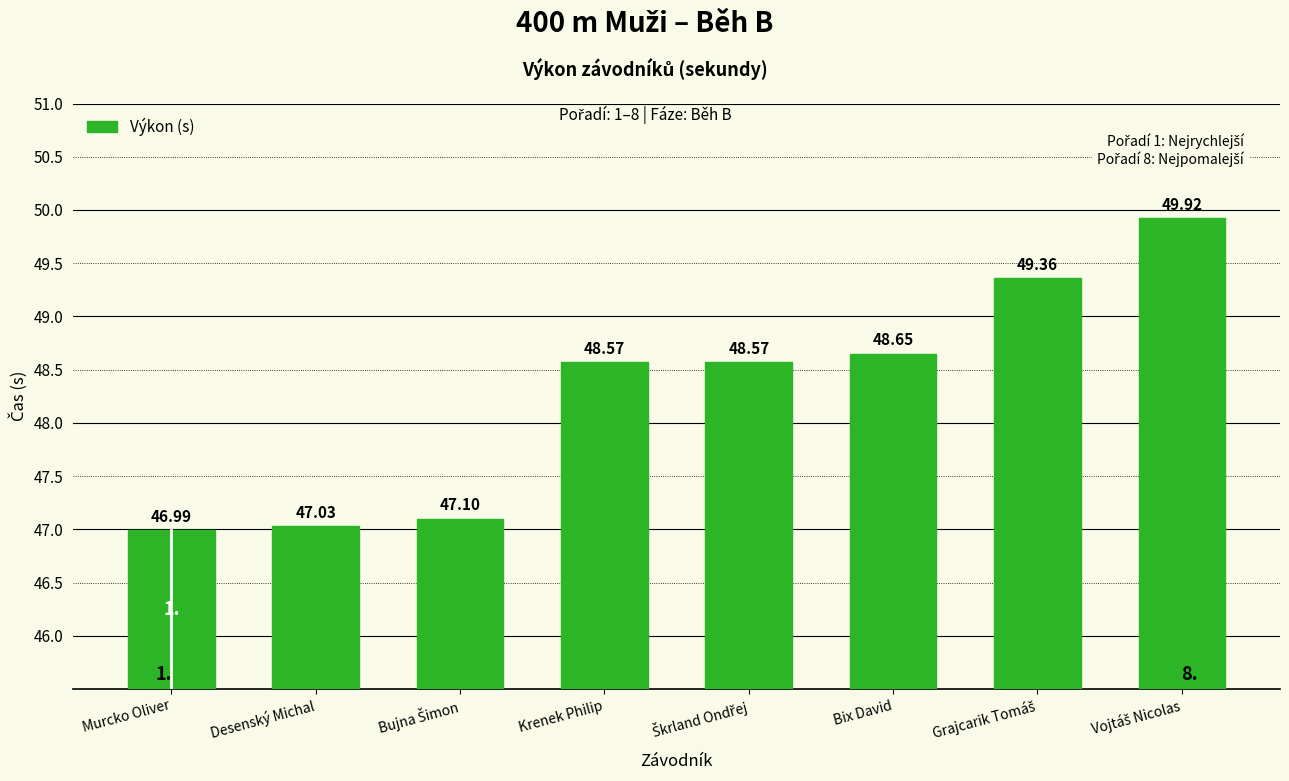

What is the value of the 4th bar from the left?

48.6